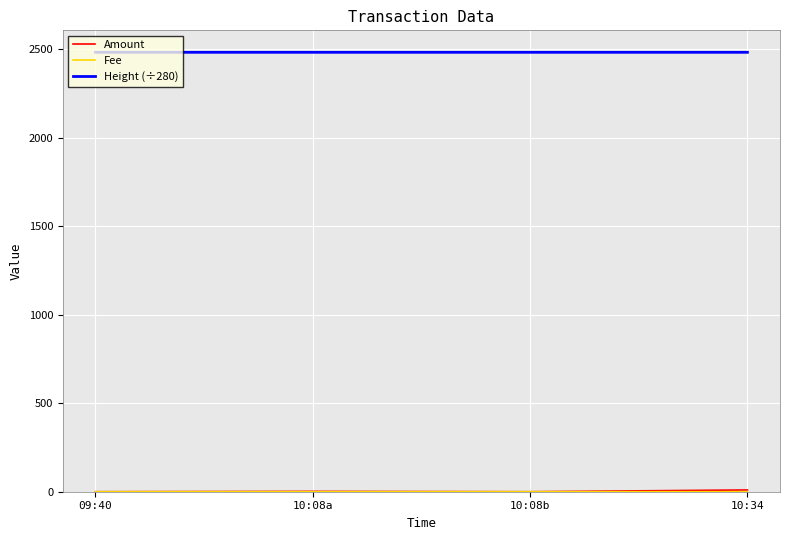

What is the highest value of the Height (÷280) series?

2483.3